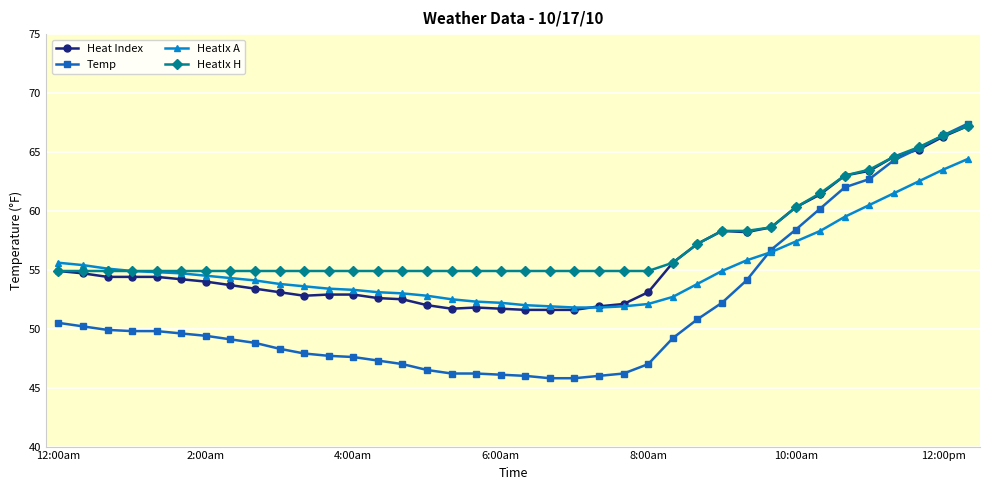

What is the value of the Temp point at the 13th from the left?

47.6